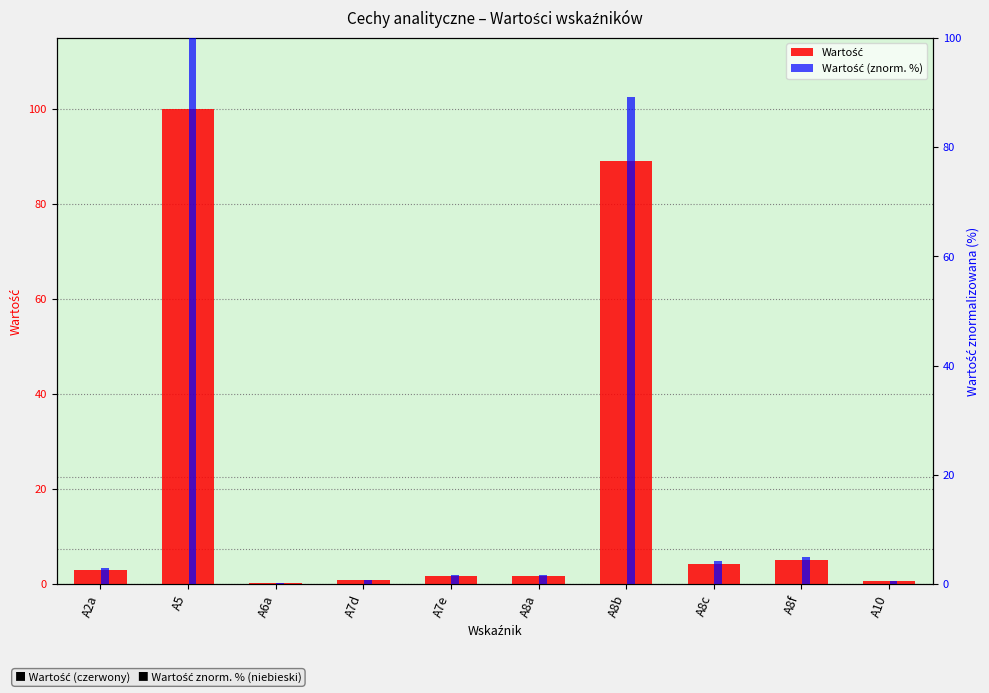

Between A8c and A6a, which is larger?

A8c